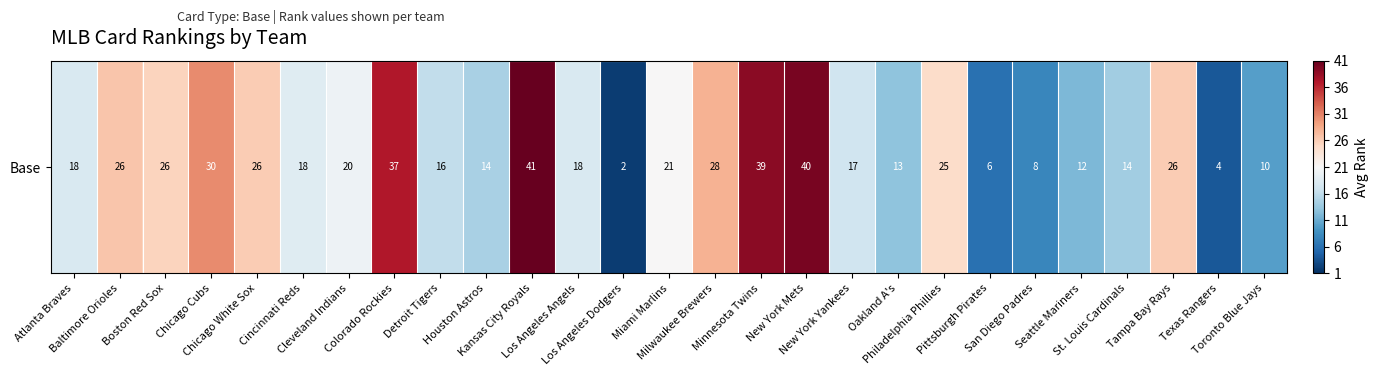

Which category has the highest value across all series?

Kansas City Royals